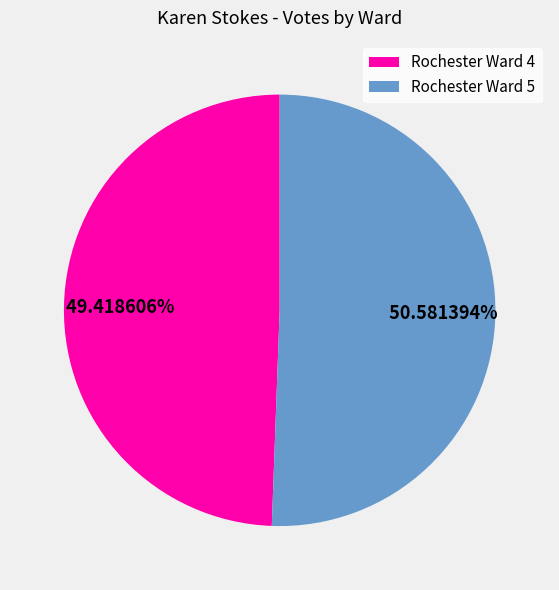

Between Rochester Ward 5 and Rochester Ward 4, which is larger?

Rochester Ward 5